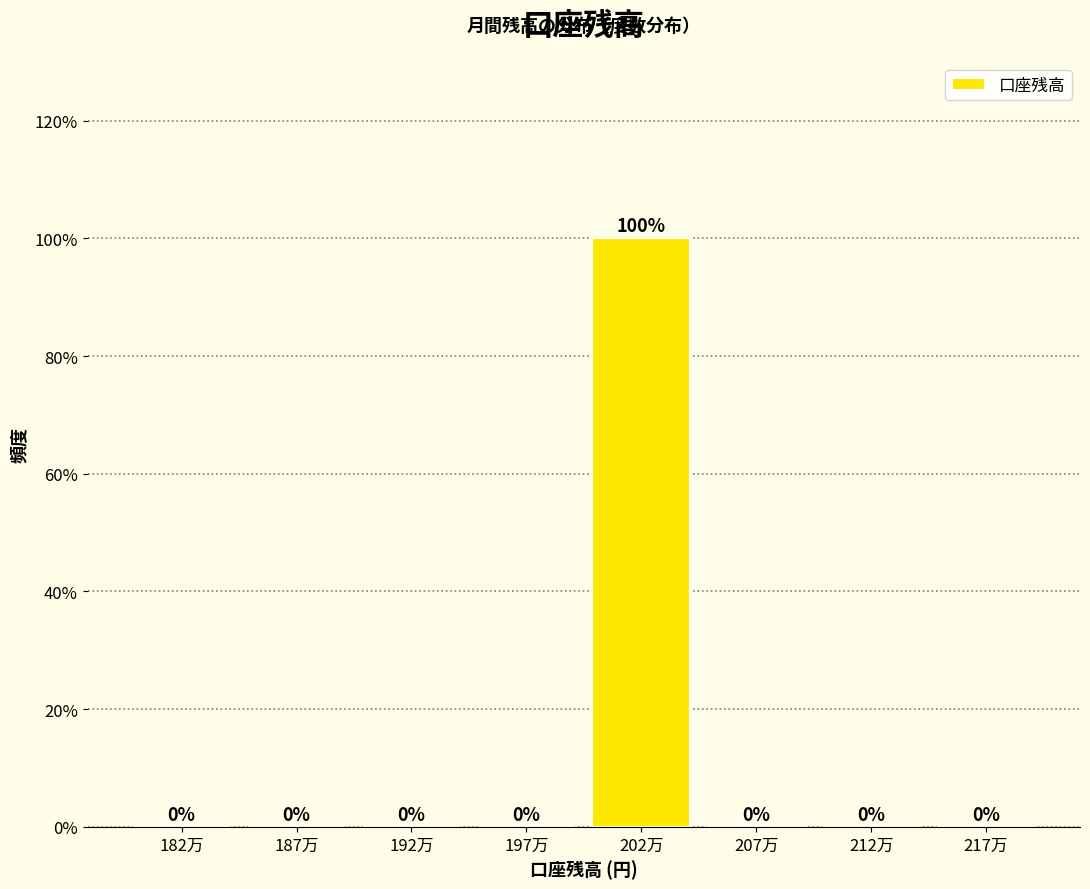

Reading left to right, extract all data points from this chart.

182万=0	187万=0	192万=0	197万=0	202万=100	207万=0	212万=0	217万=0